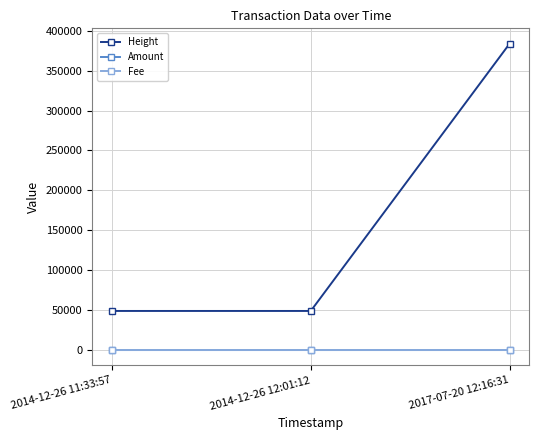

What are all the series names shown in the legend?

Height, Amount, Fee